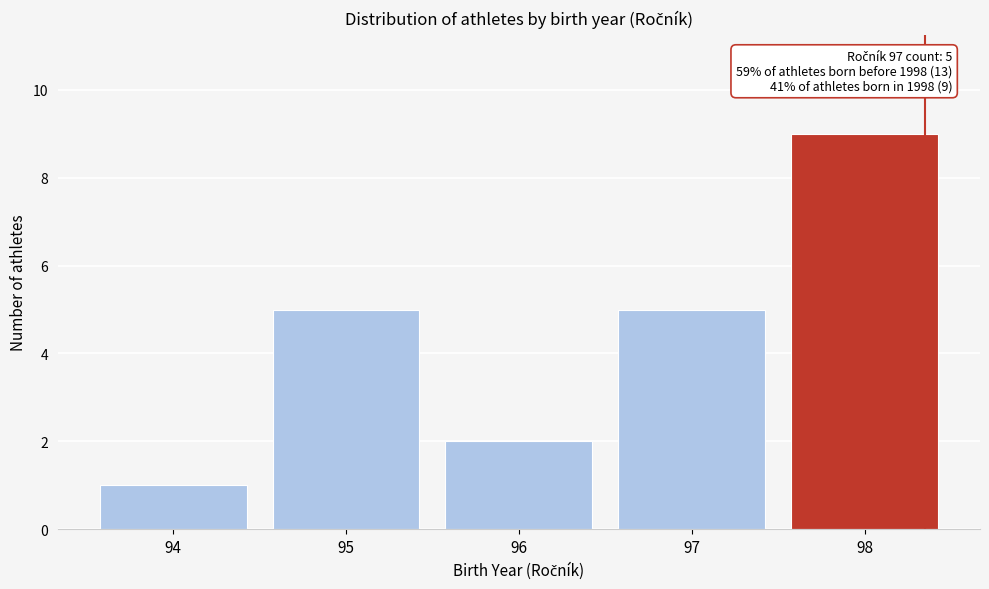

Reading left to right, extract all data points from this chart.

94=1	95=5	96=2	97=5	98=9